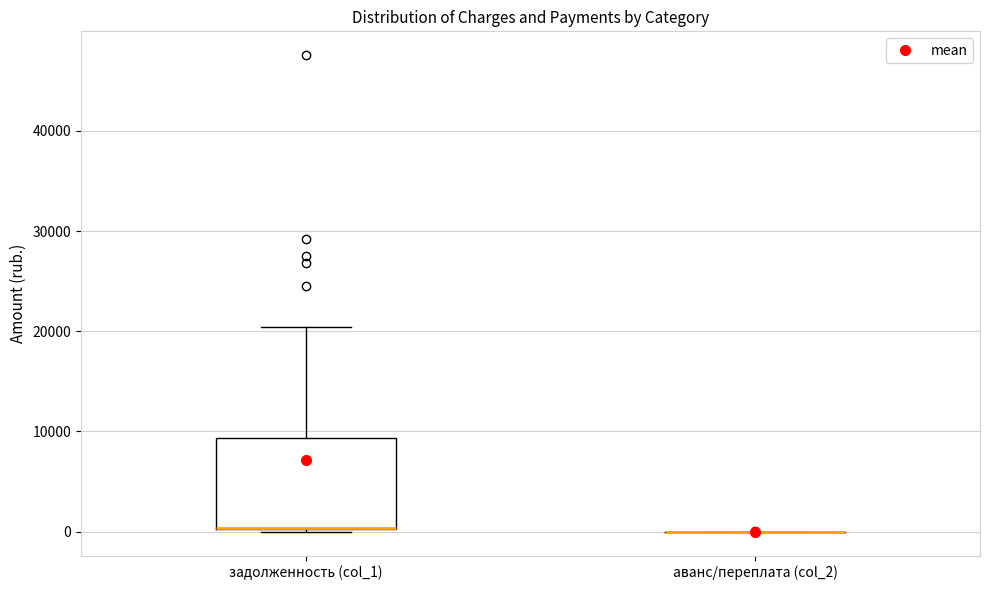

Where does the upper whisker of the box for задолженность (col_1) end on the y-axis? The values are not printed on the chart, so give them approximately, as read against the axis.

20000